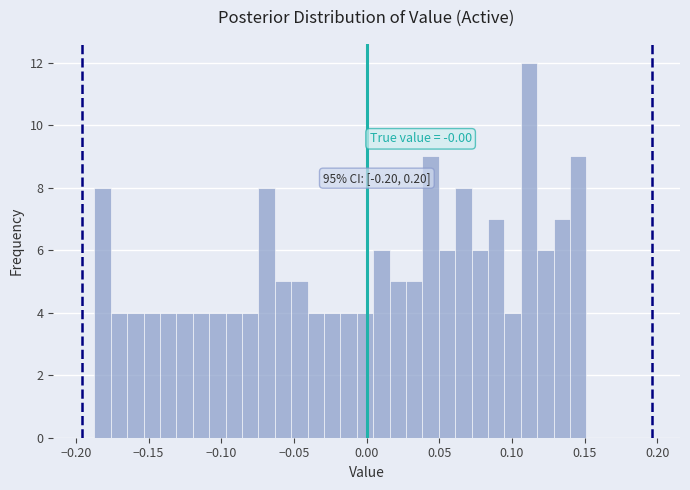

Around what value on the x-axis is the tallest bar? Give the approximate position of its centre, as read against the axis.

0.110